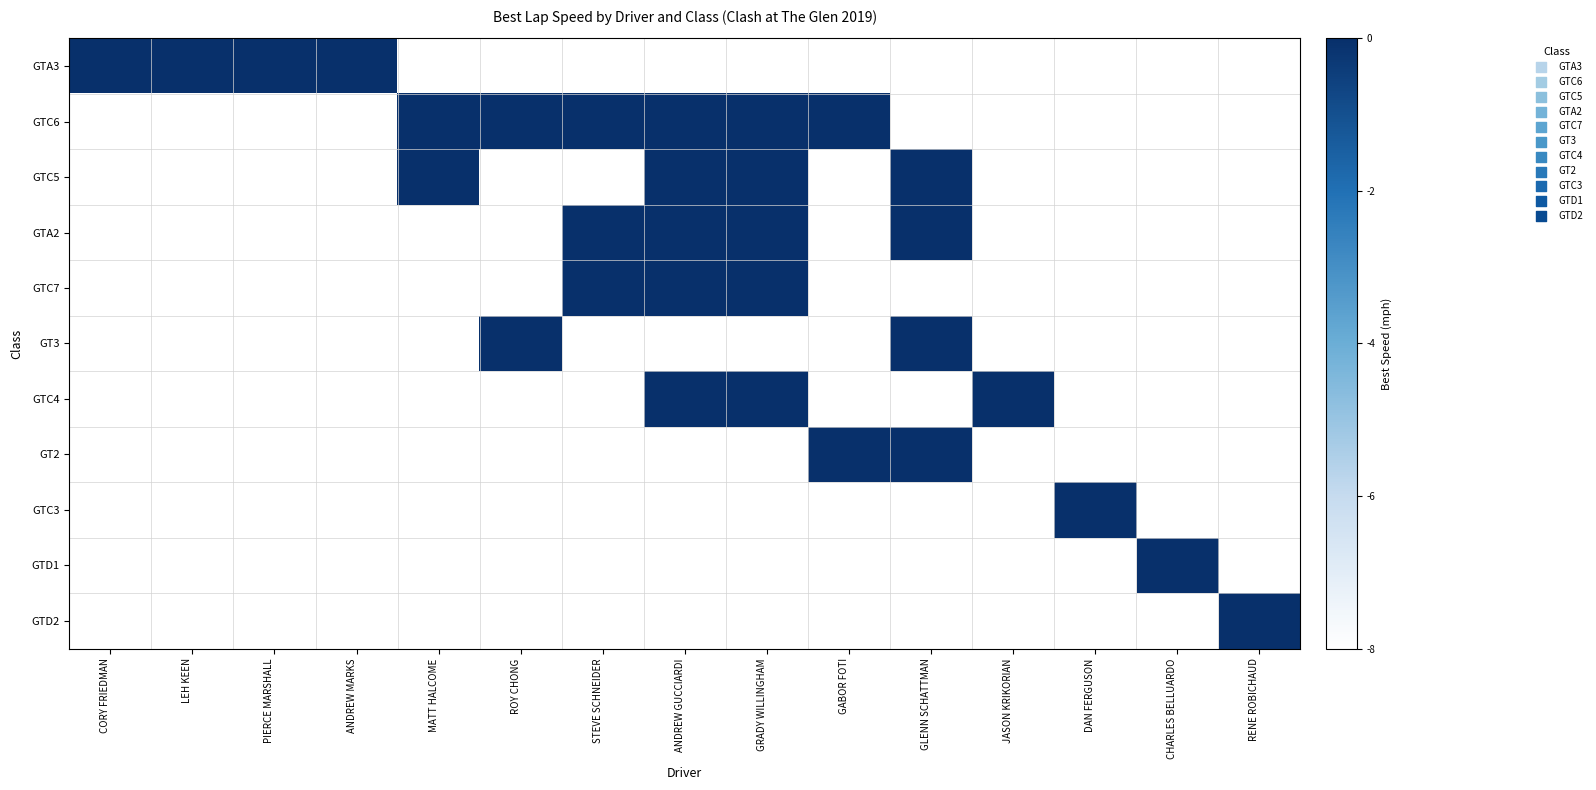

Between GLENN SCHATTMAN and JASON KRIKORIAN, which is larger?

JASON KRIKORIAN